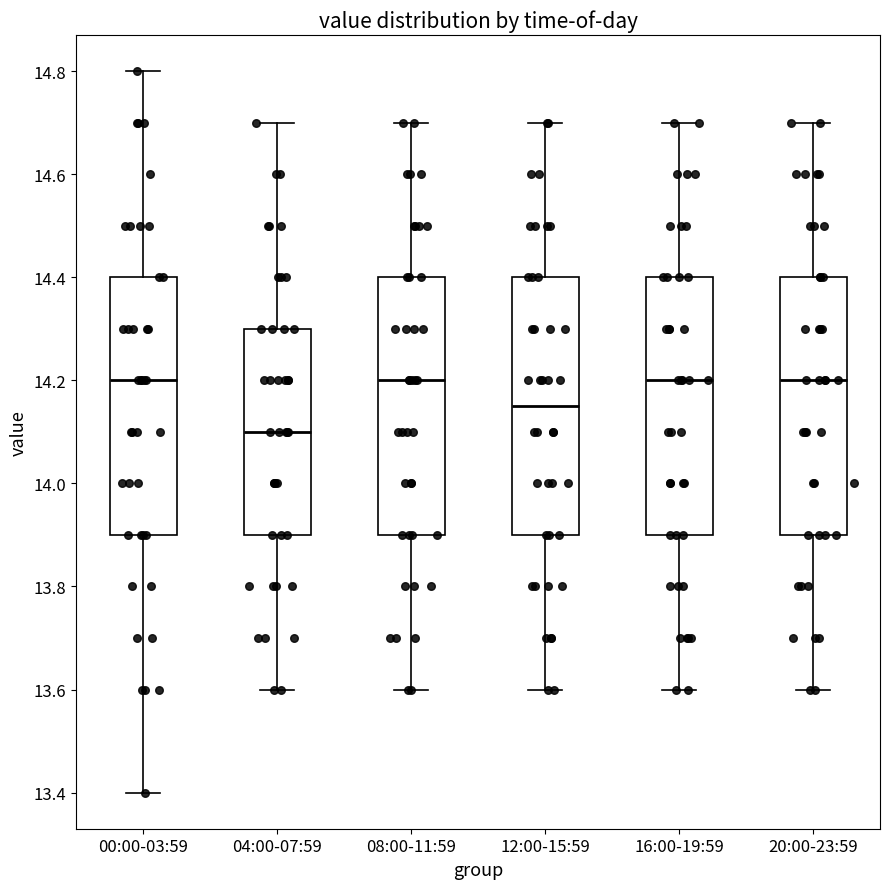

Reading left to right, transcribe this box plot: for each box, give where its median line is, the range the box spans, and where its two whiskers end, as read against the y-axis. The values are not printed on the chart, so give them approximately, as read against the axis.

00:00-03:59: median 14.20, box 13.90 to 14.40, whiskers 13.40 to 14.80
04:00-07:59: median 14.10, box 13.90 to 14.30, whiskers 13.60 to 14.70
08:00-11:59: median 14.20, box 13.90 to 14.40, whiskers 13.60 to 14.70
12:00-15:59: median 14.16, box 13.90 to 14.40, whiskers 13.60 to 14.70
16:00-19:59: median 14.20, box 13.90 to 14.40, whiskers 13.60 to 14.70
20:00-23:59: median 14.20, box 13.90 to 14.40, whiskers 13.60 to 14.70